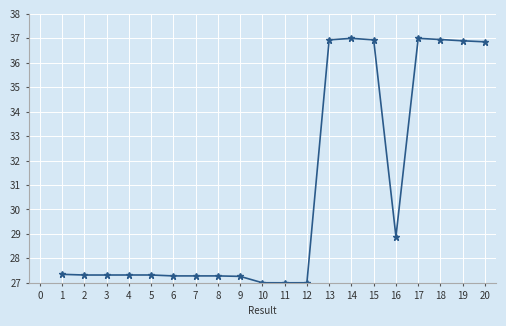

What is the smallest value displayed?

27.0